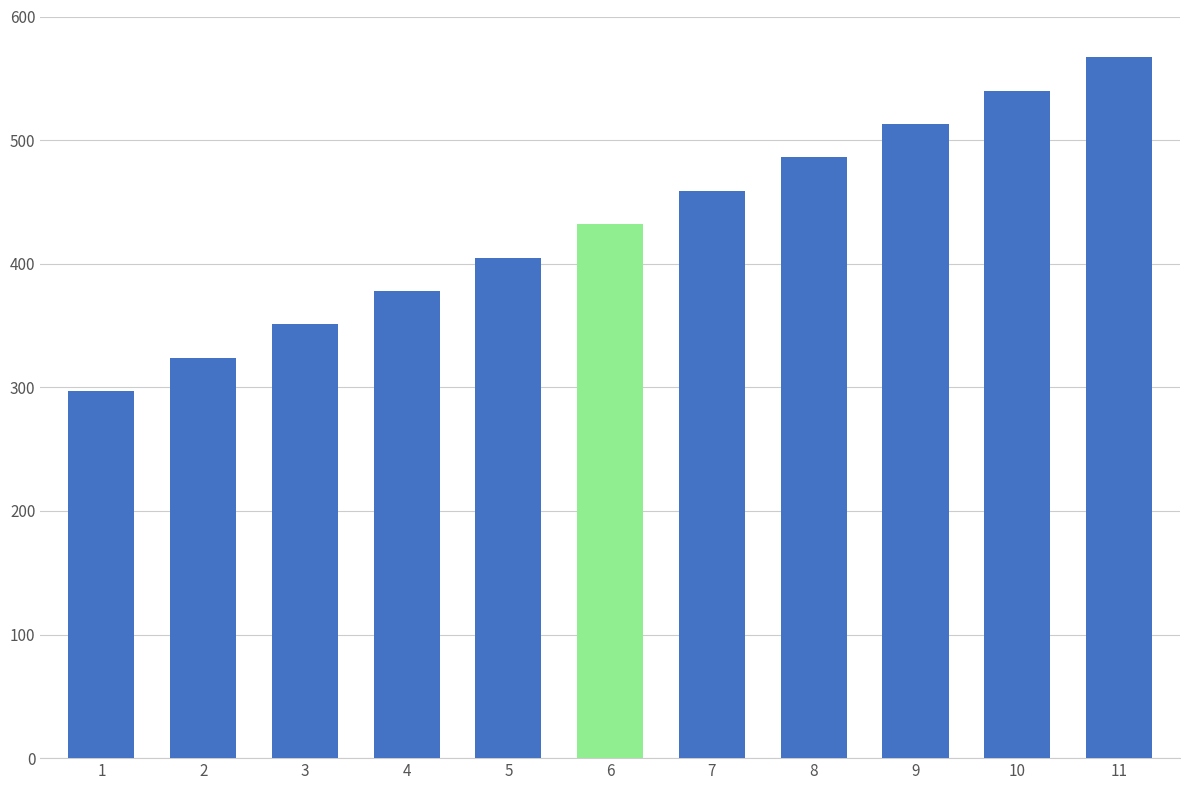

Read the value at 11, to the nearest 10.

570